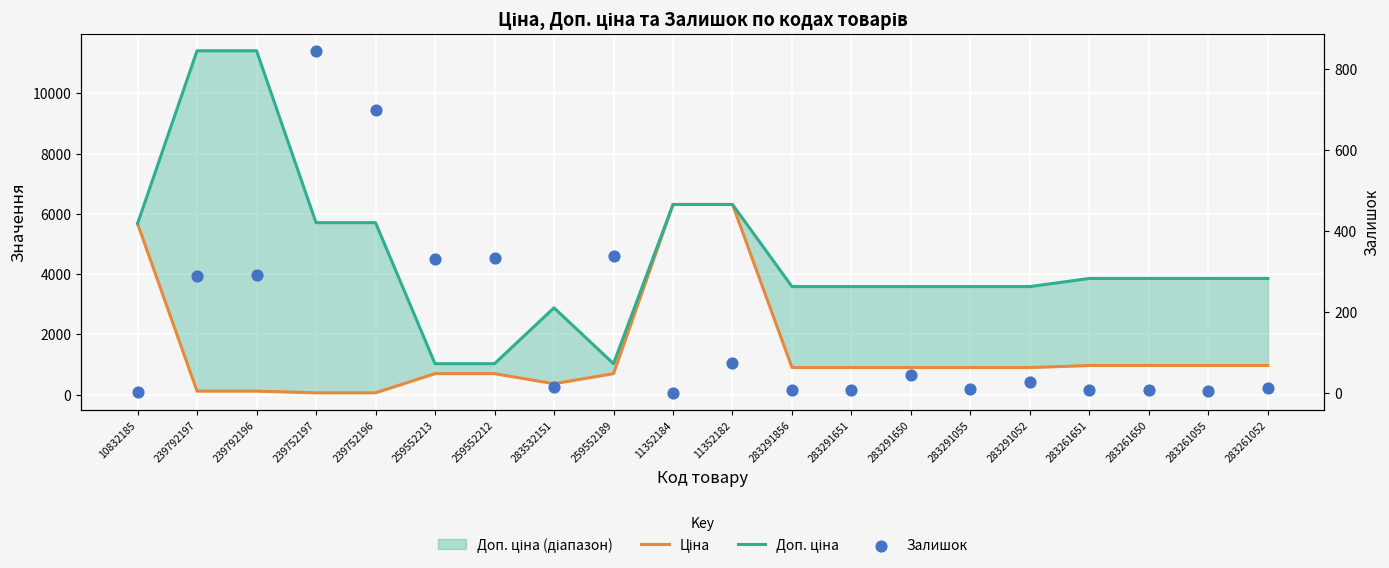

At how many categories does at least one series exceed 2020?

17